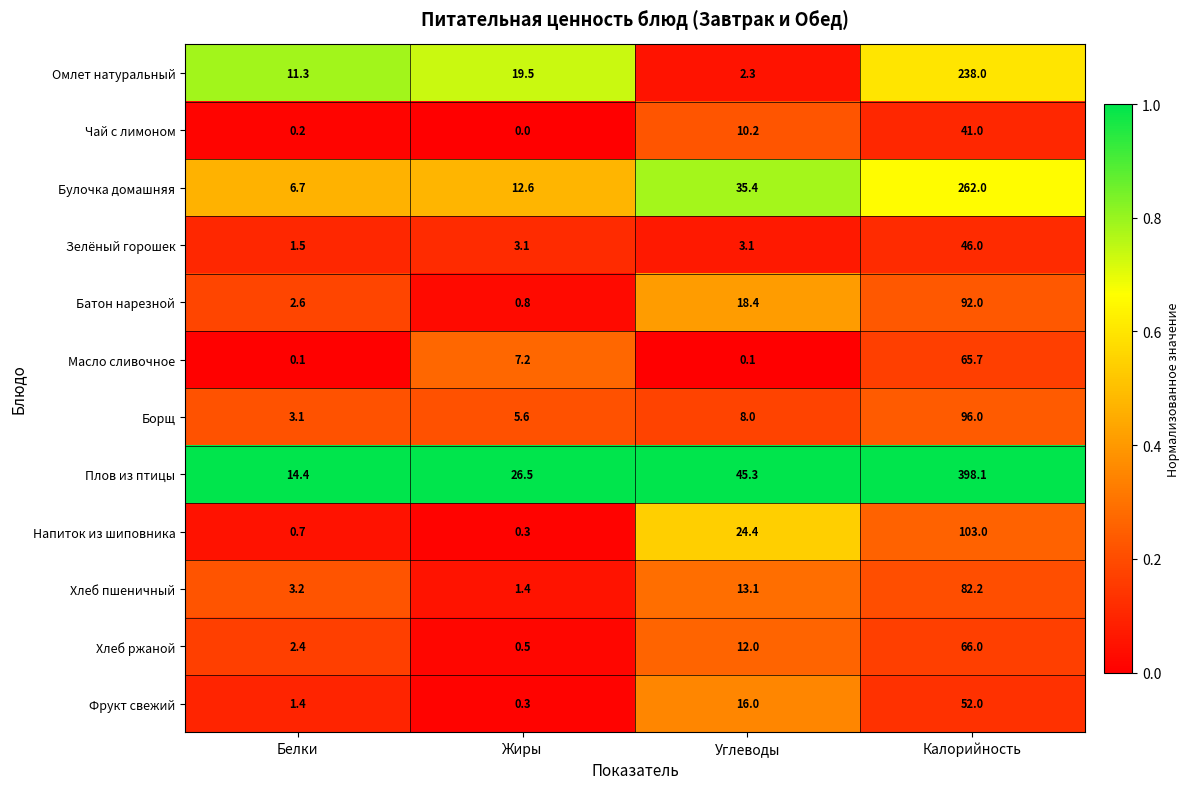

Which label corresponds to the smallest value in the chart?

Жиры